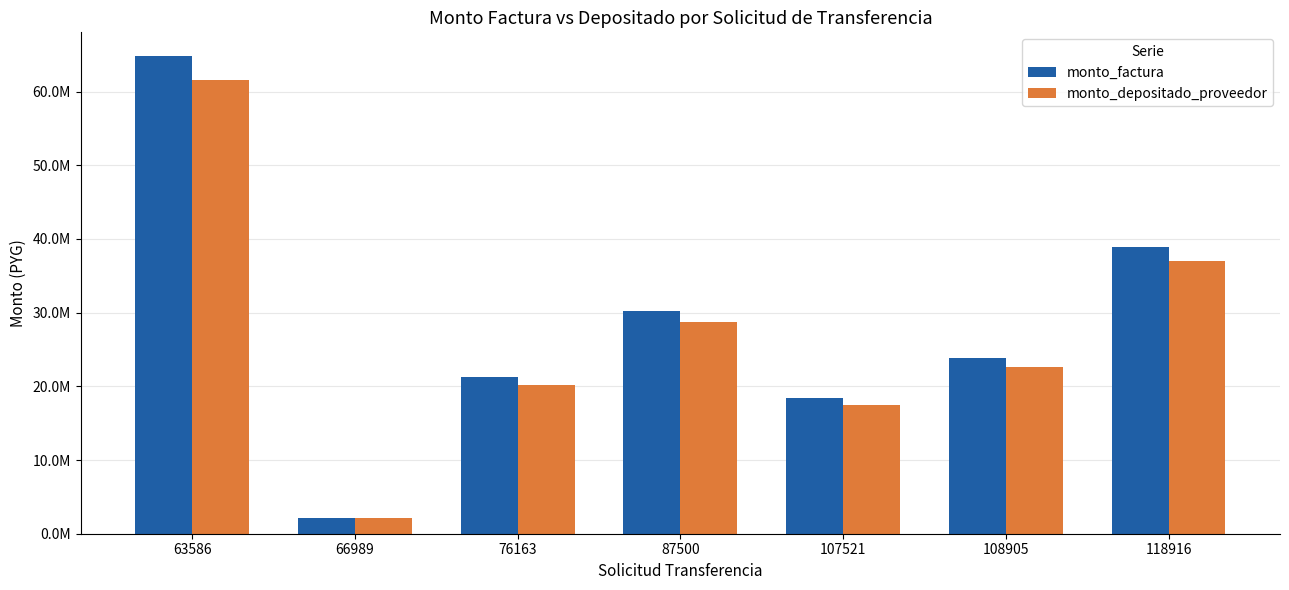

What are all the series names shown in the legend?

monto_factura, monto_depositado_proveedor